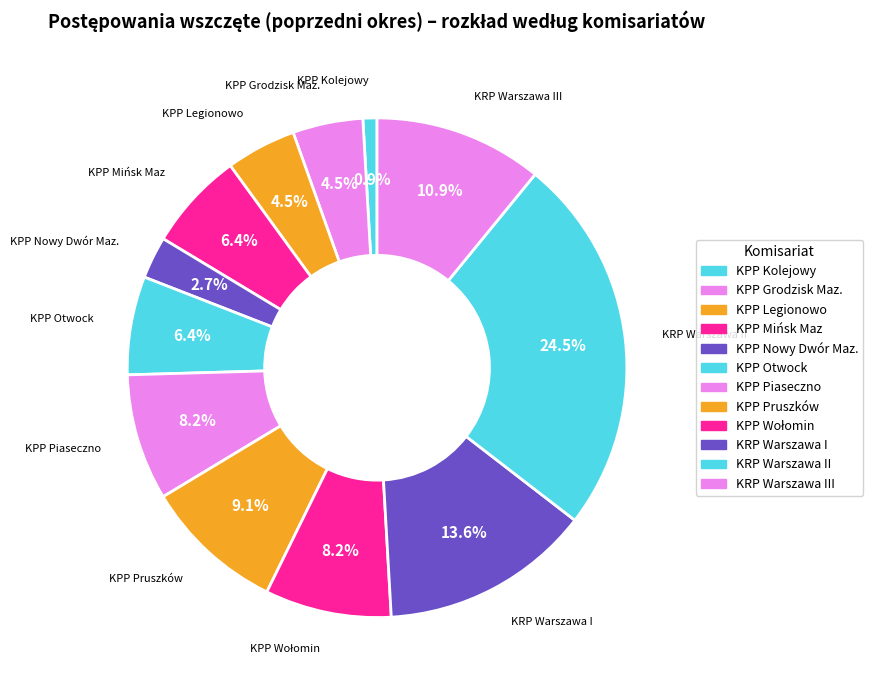

Count the number of slices in the pie.

12